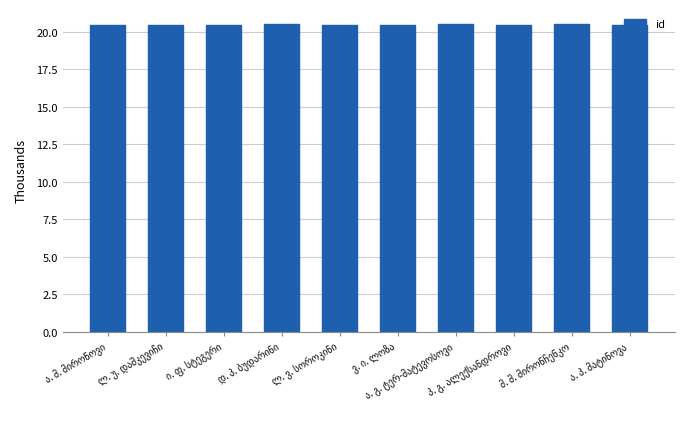

What is the average value?

20.5